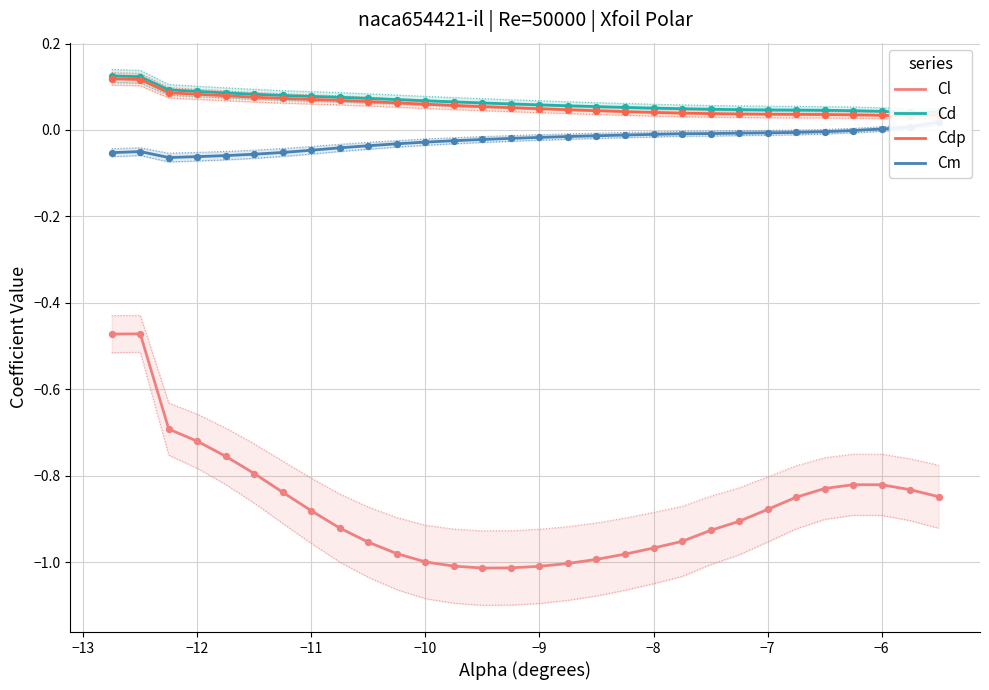

What are all the series names shown in the legend?

Cl, Cd, Cdp, Cm